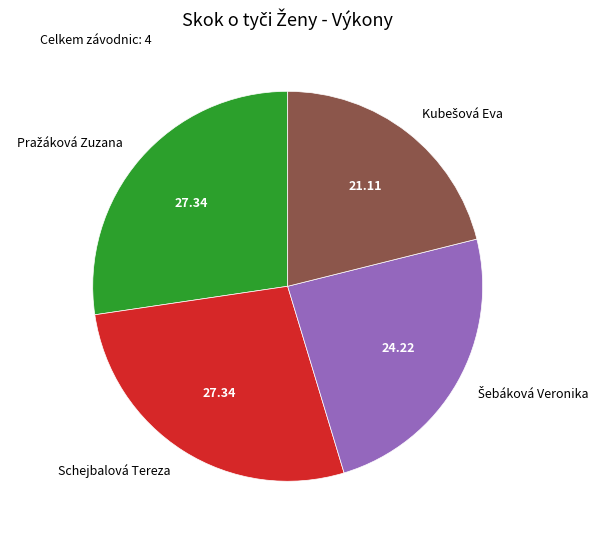

Is there any slice that represents more than half of the pie?

No